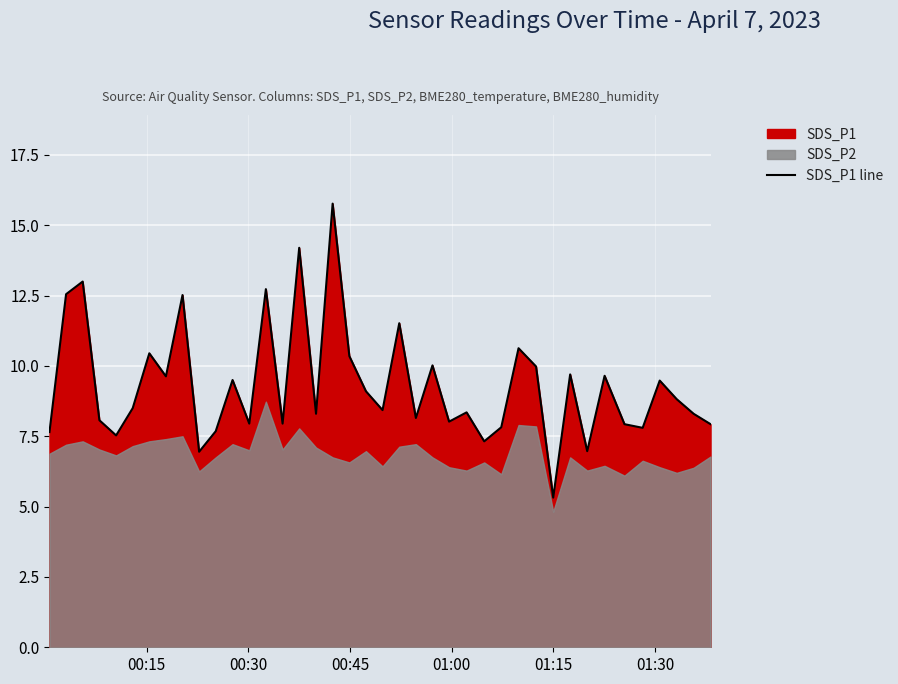

Count the number of values greater than 8.

27